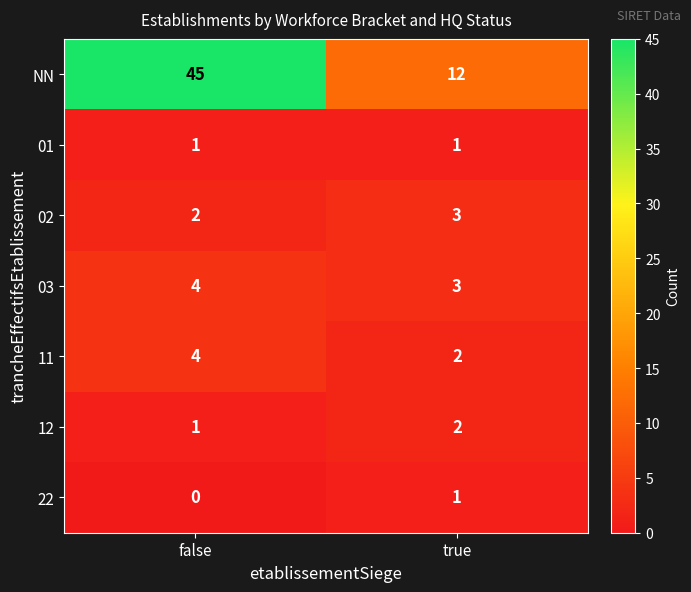

Reading left to right, transcribe all the data shown in this chart.

NN: false=45	true=12
01: false=1	true=1
02: false=2	true=3
03: false=4	true=3
11: false=4	true=2
12: false=1	true=2
22: false=0	true=1